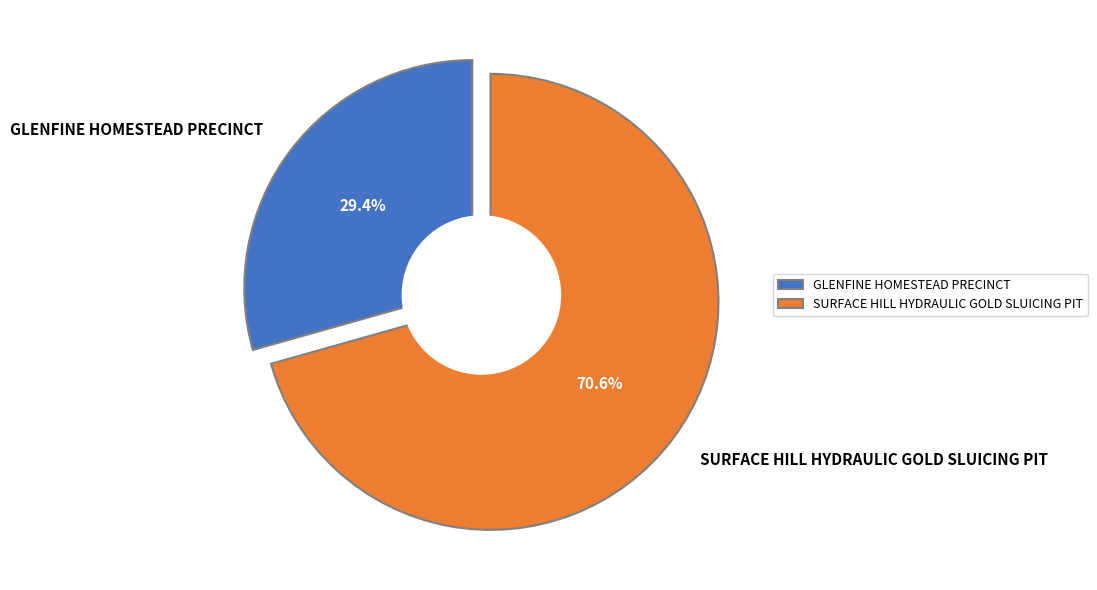

How many slices are in this pie chart?

2